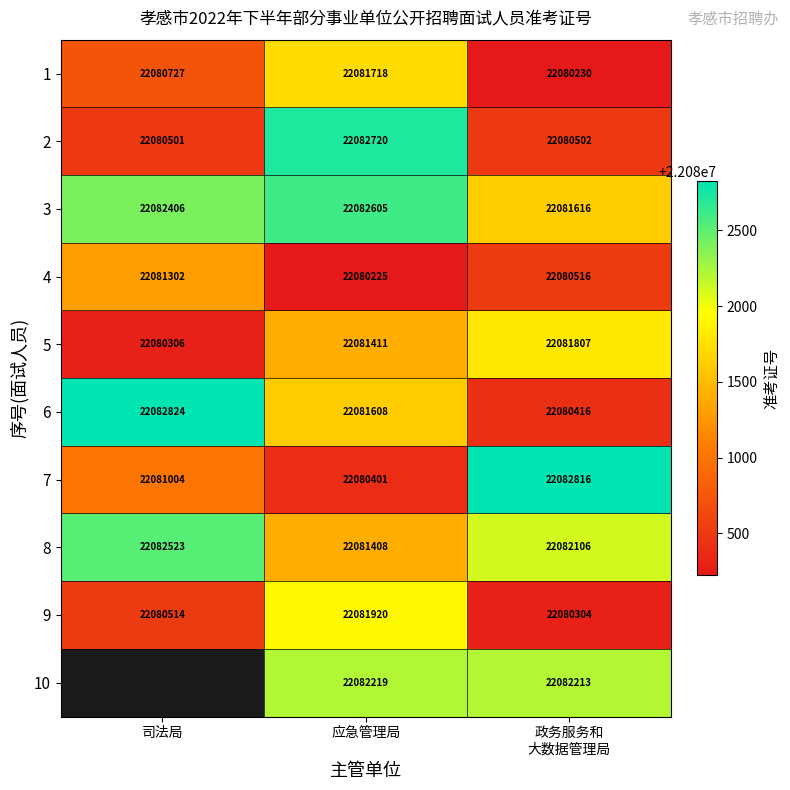

What value does the 4 series have at 应急管理局?

22080225